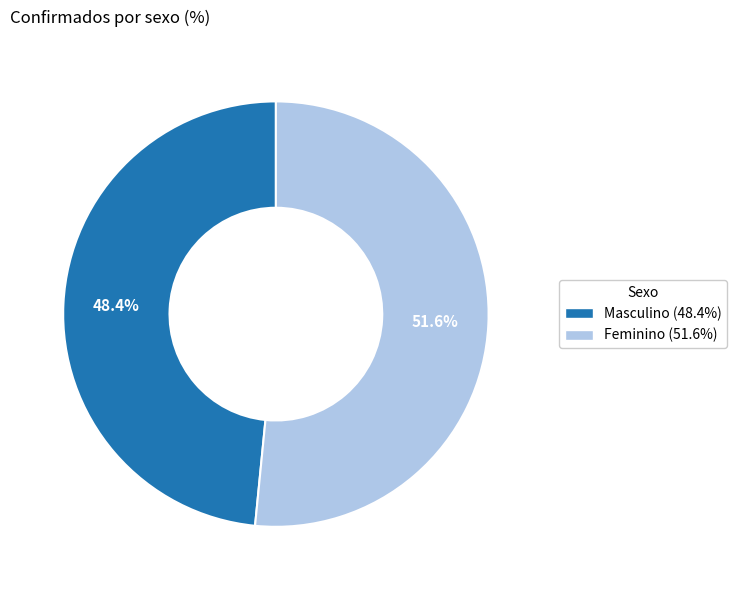

To the nearest percent, what is the difference between the largest and smallest slice percentages?

3%